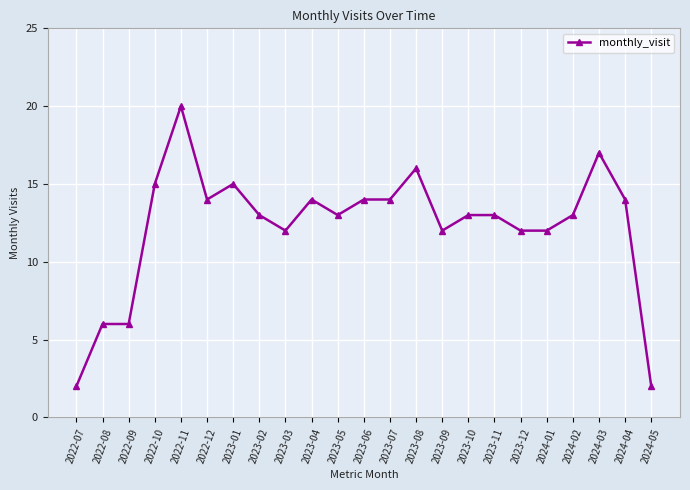

At which label does the data first exceed 13?

2022-10